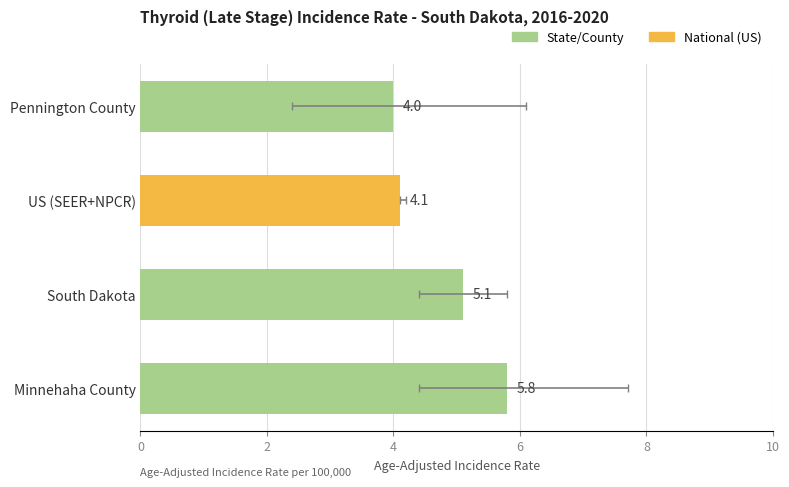

How many bars are there in total?

4